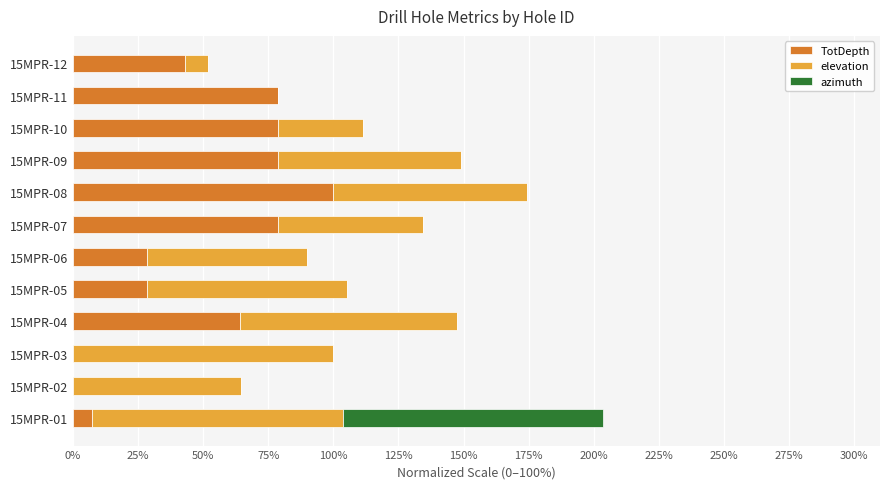

The value of TotDepth at 15MPR-09 is 78.6. True or false?

True